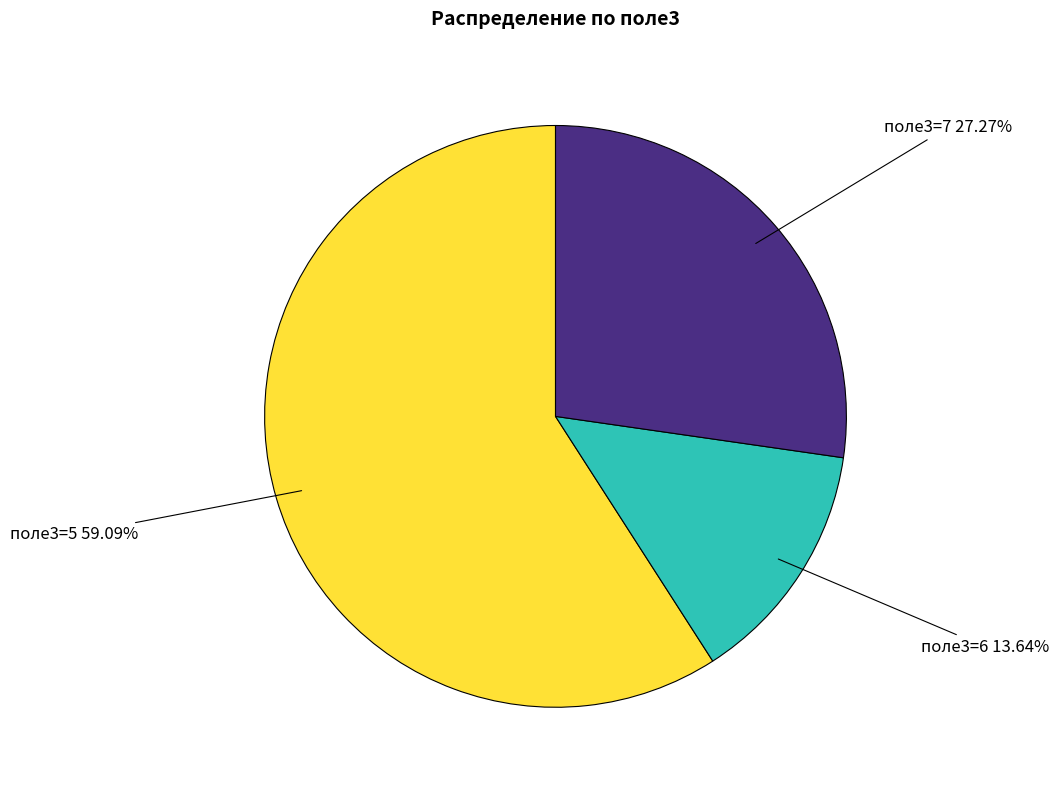

Is there any slice that represents more than half of the pie?

Yes